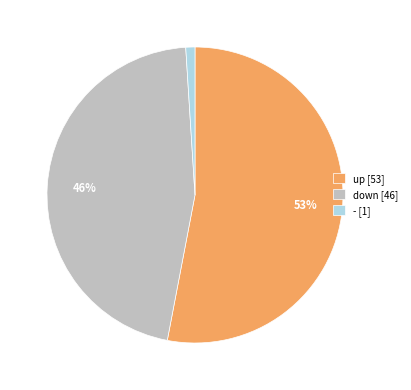

True or false: up [53] accounts for 40% of the total.

False